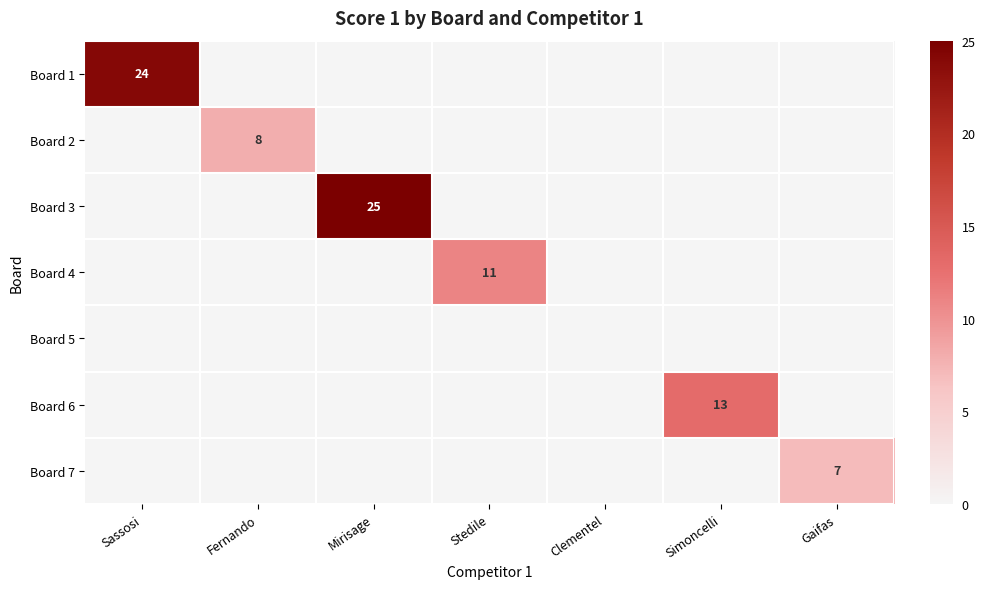

The value of Board 4 at Stedile is 11. True or false?

True